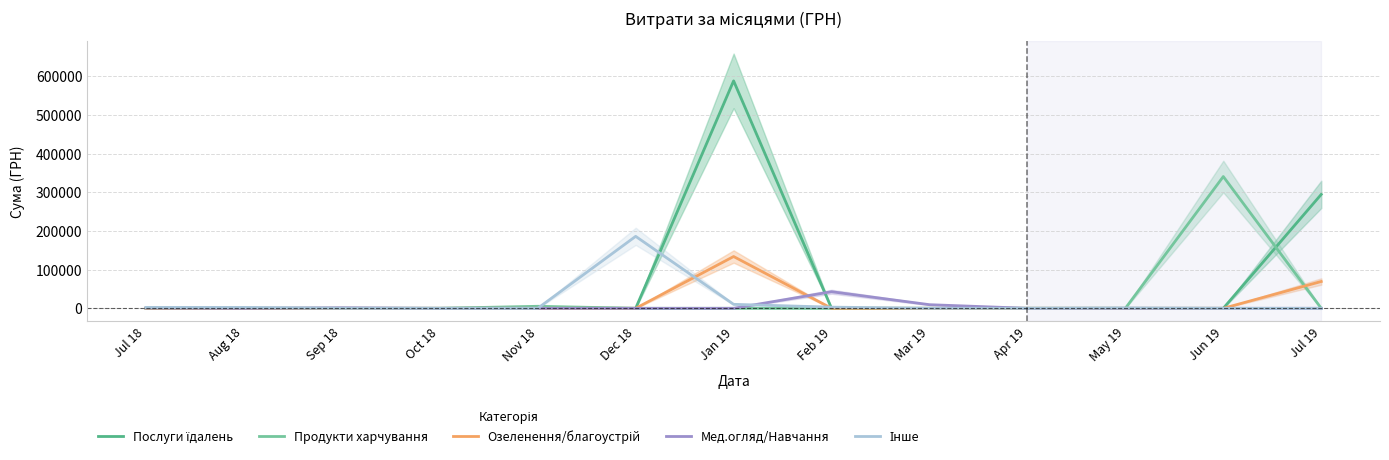

What position from the right is Dec 18?

8